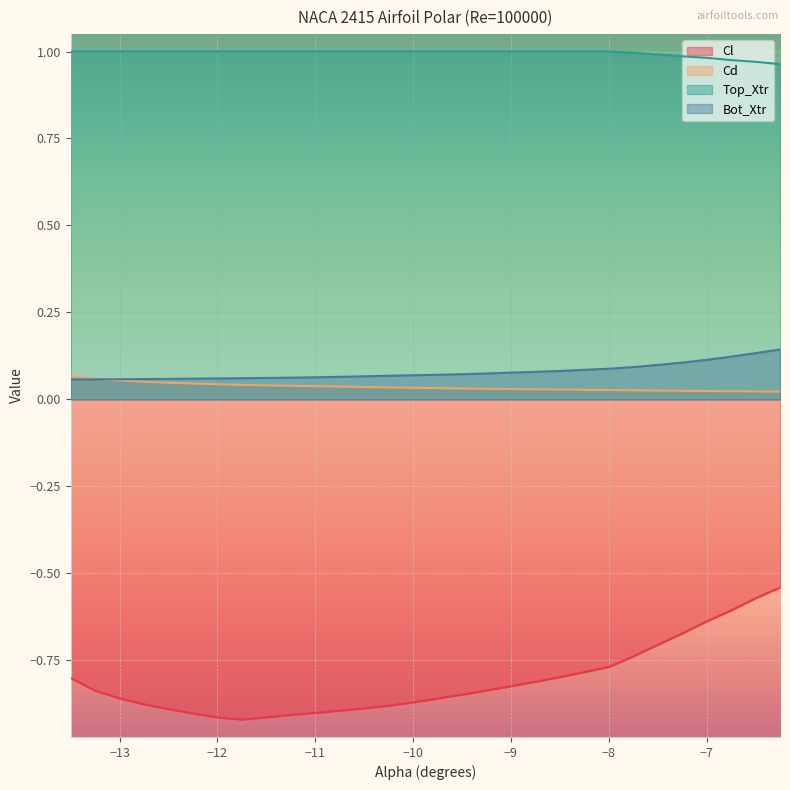

What is the highest value of the Top_Xtr series?

1.0